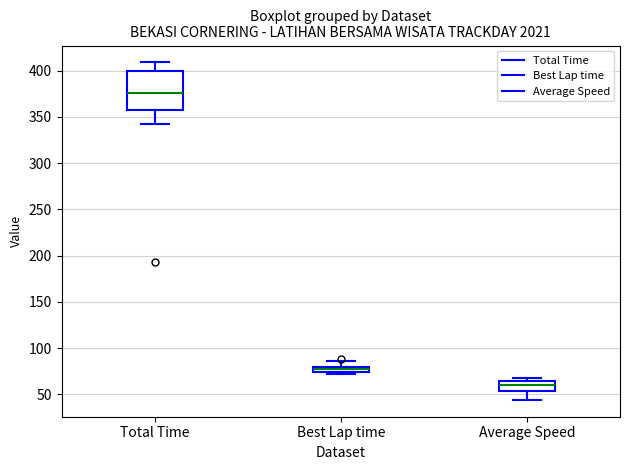

Which box is the tallest, from its lower edge to its upper edge?

Total Time